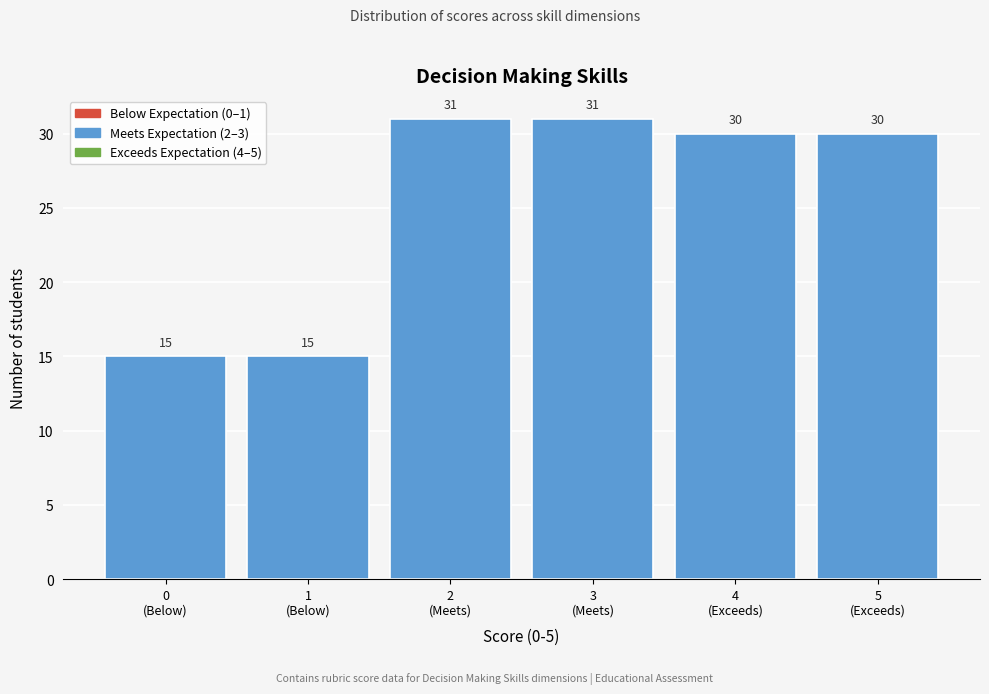

Reading left to right, what are all the values shown in this chart?

15	15	31	31	30	30